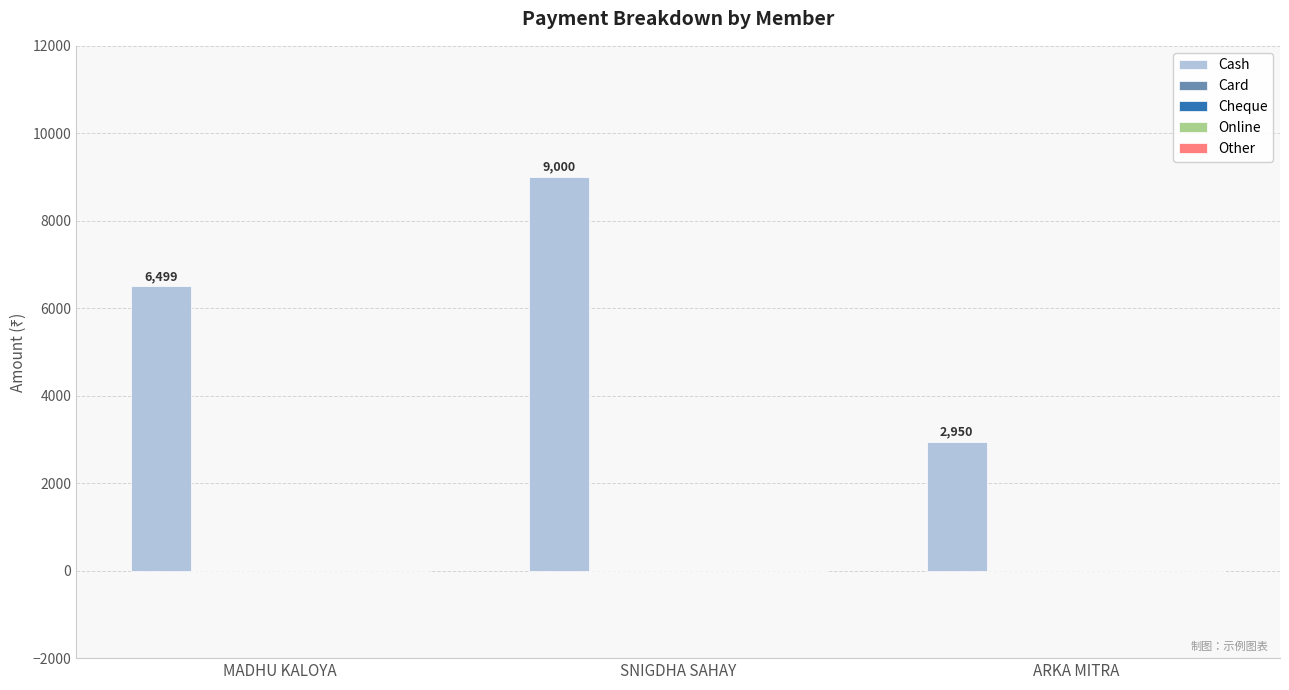

How many bars are there in total?

3